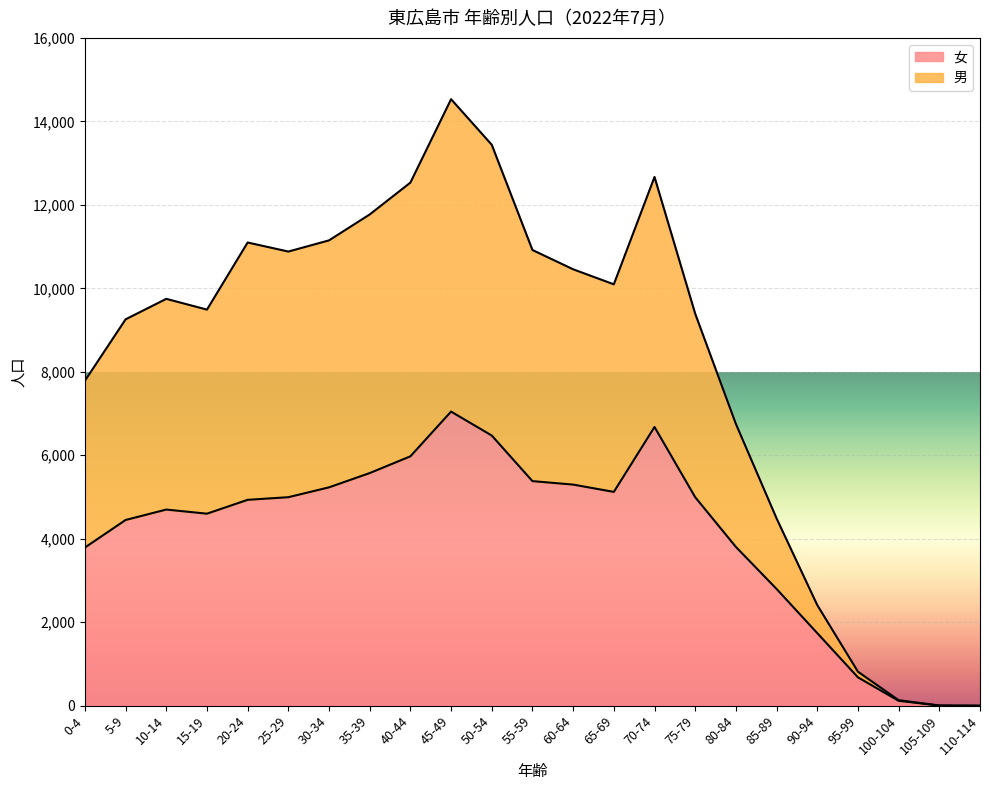

True or false: 女 has more than 2 points higher than both neighbors.

True